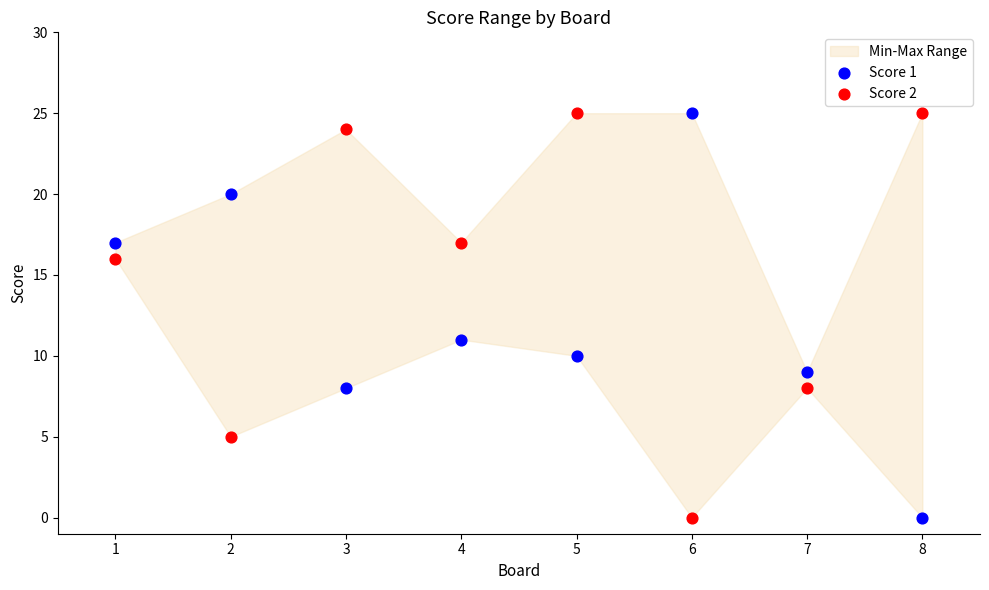

Across all data points, what is the range of Y values (max minus min)?

25